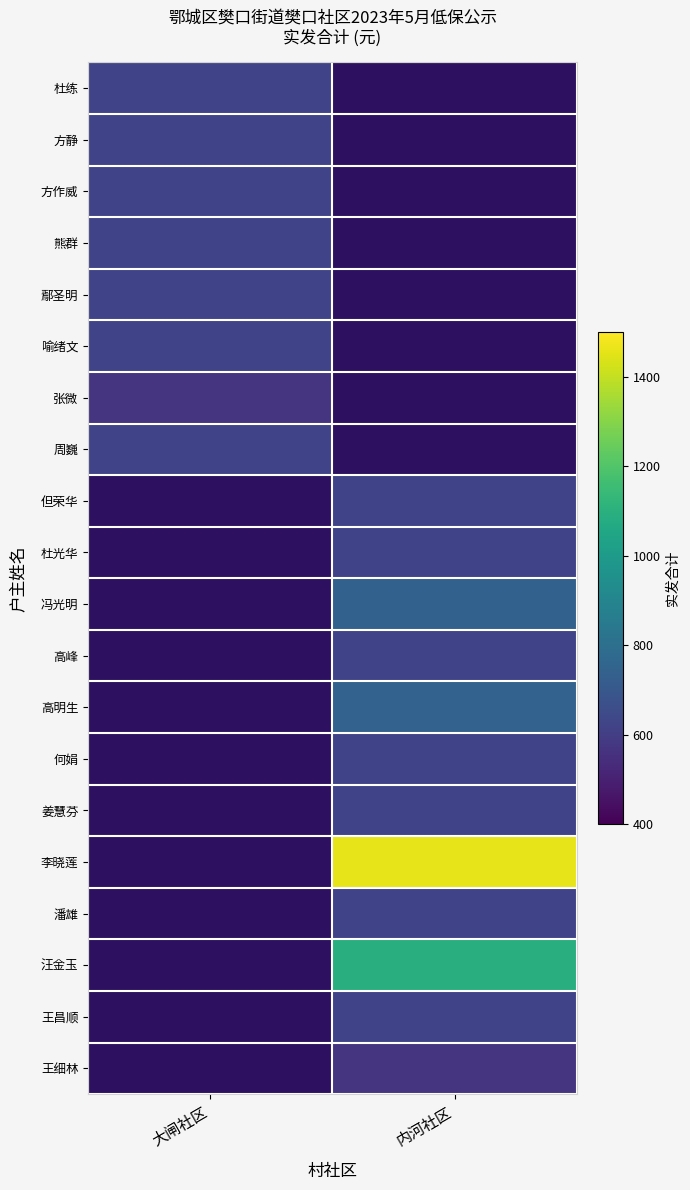

At which category is the sum across all series the highest?

内河社区